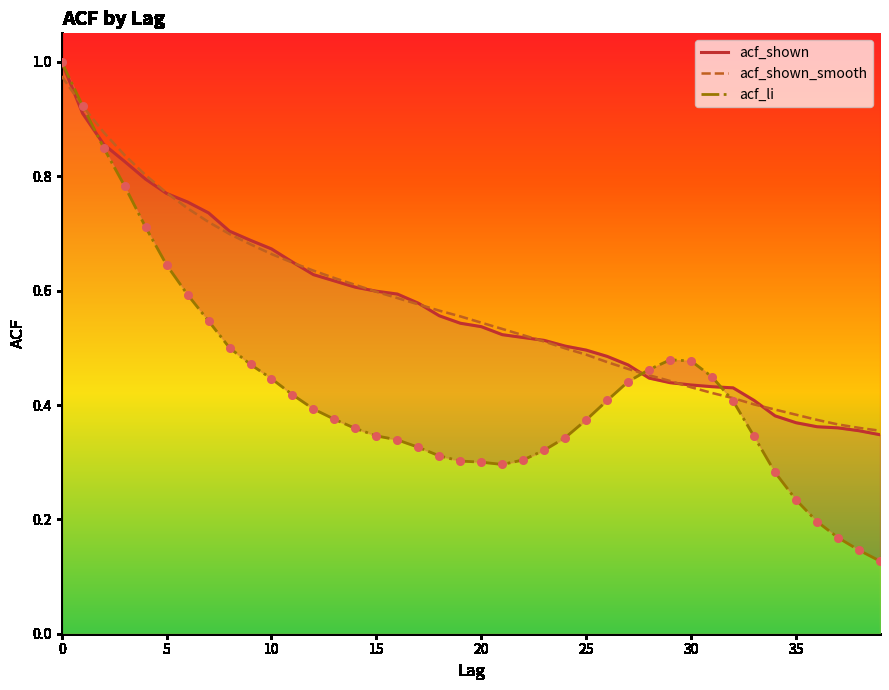

What is the total value across all series at 15?

1.5